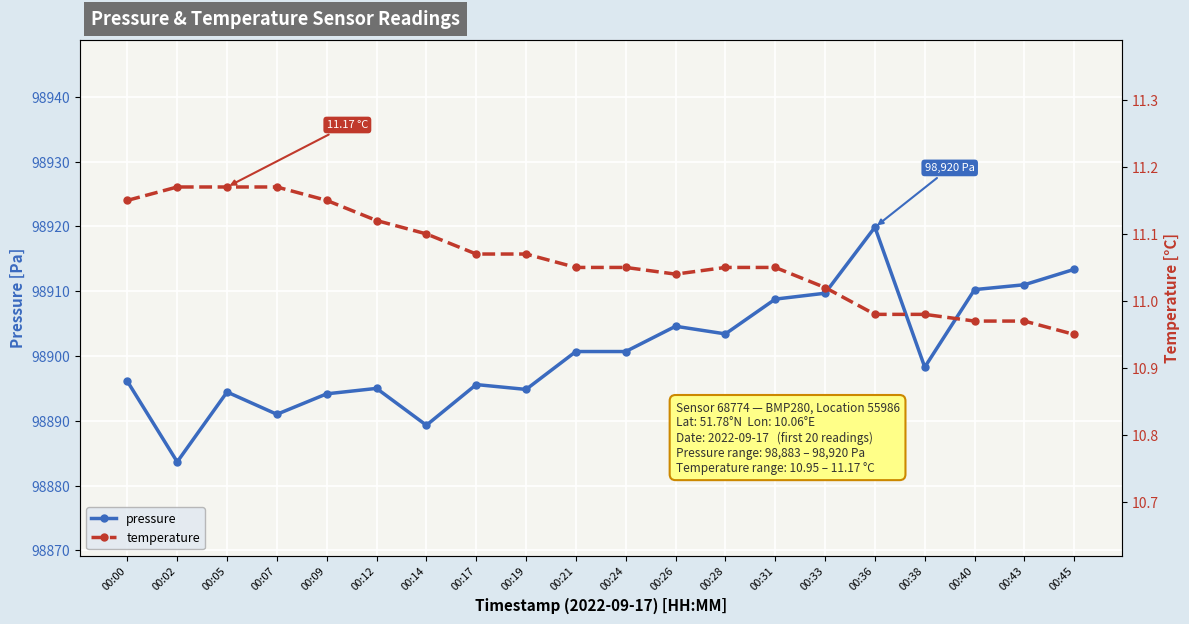

Reading left to right, what are all the values shown in this chart?

pressure: 98896.1	98883.7	98894.4	98891.0	98894.2	98895.0	98889.3	98895.6	98894.8	98900.7	98900.7	98904.6	98903.4	98908.8	98909.7	98919.9	98898.3	98910.2	98911.0	98913.4
temperature: 11.2	11.2	11.2	11.2	11.2	11.1	11.1	11.1	11.1	11.1	11.1	11.0	11.1	11.1	11.0	11.0	11.0	11.0	11.0	10.9